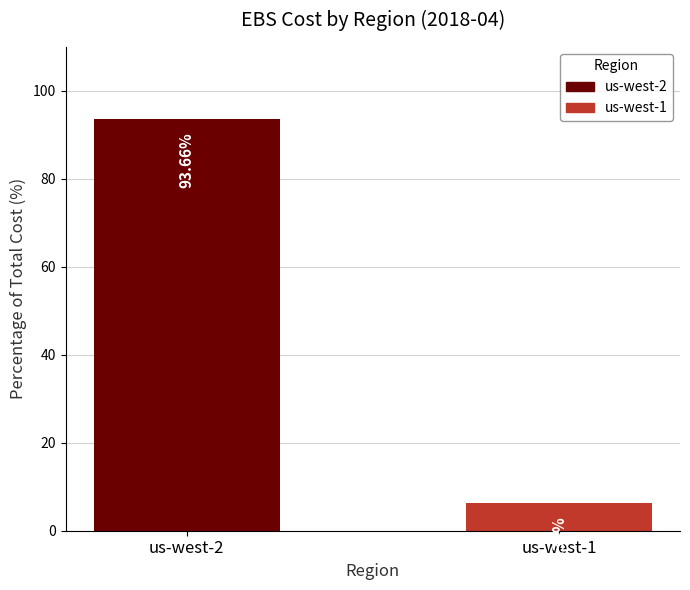

Does the chart contain any negative values?

No